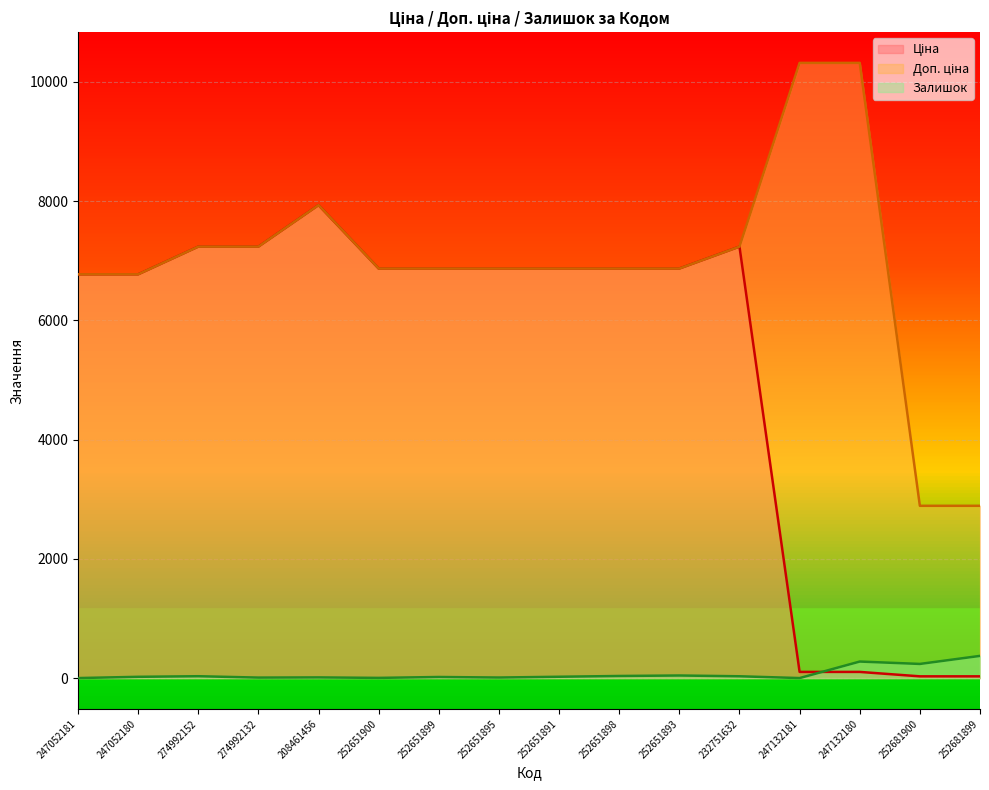

Which series has the widest spread of values?

Ціна